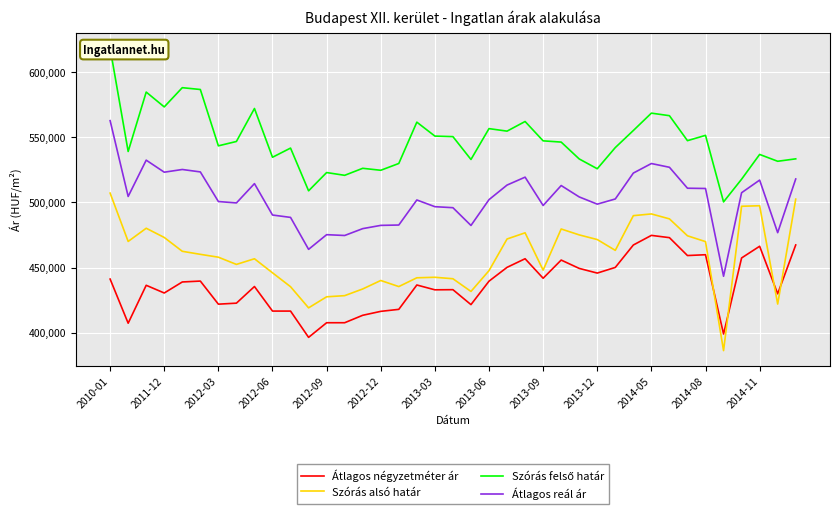

How many interior local peaks does the Szórás alsó határ series have?

8